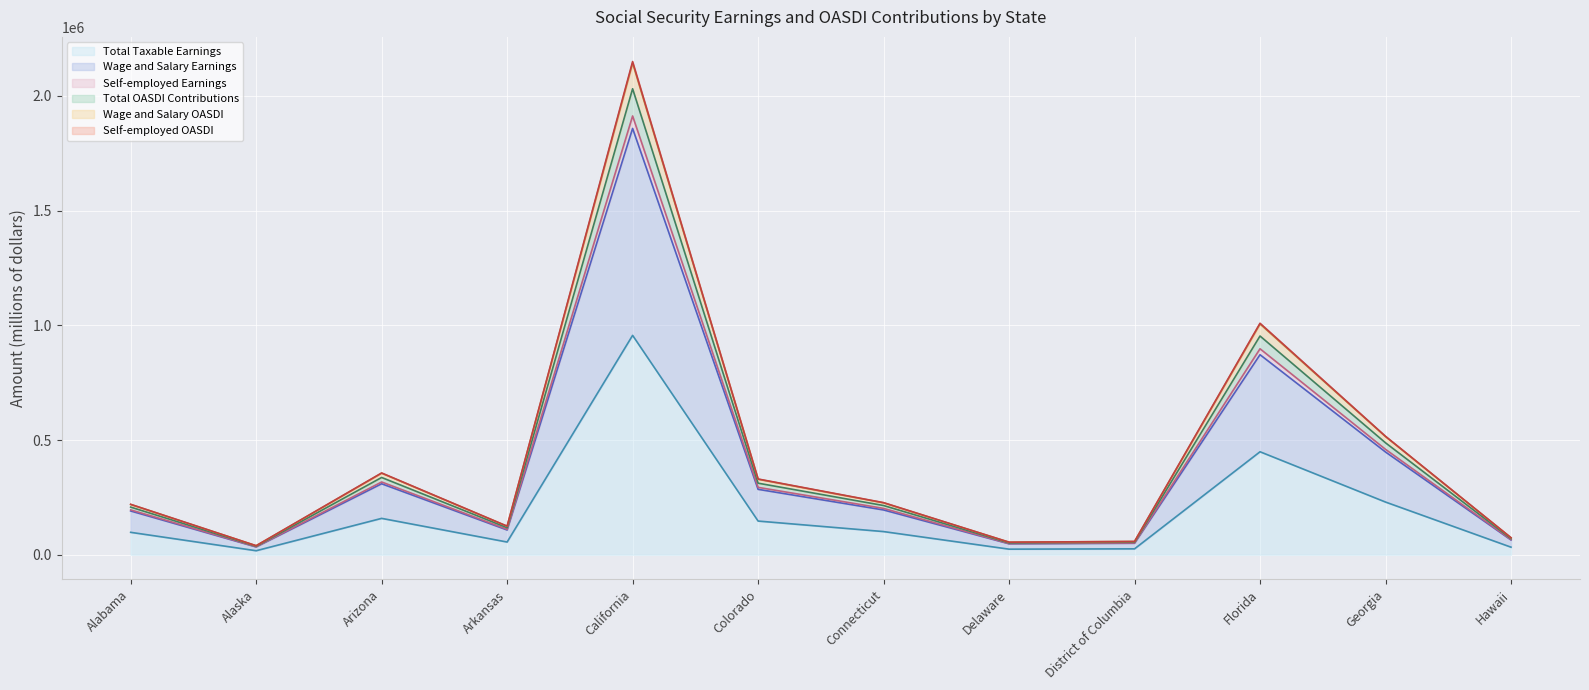

How many categories are shown in the chart?

12